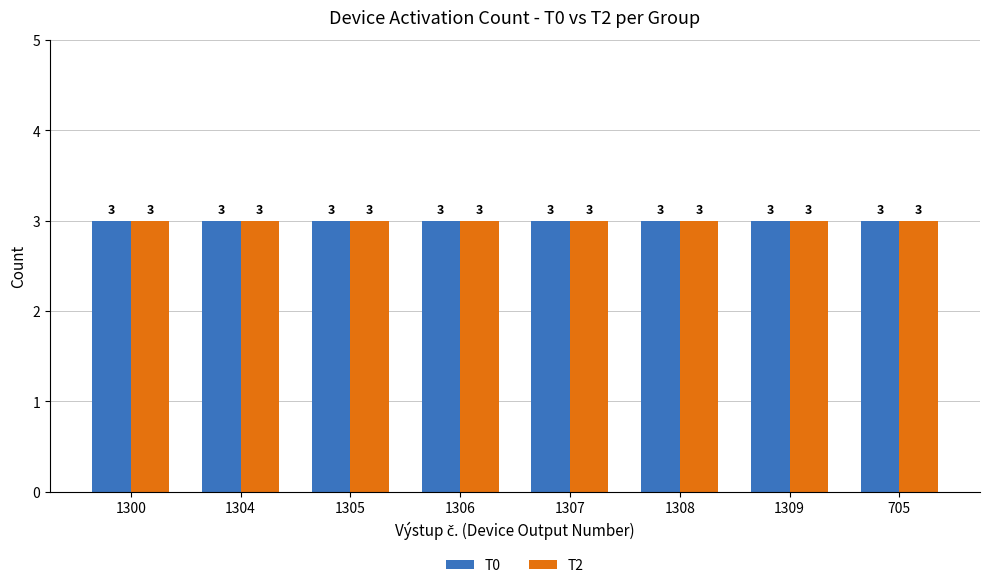

At how many categories does at least one series exceed 0?

8